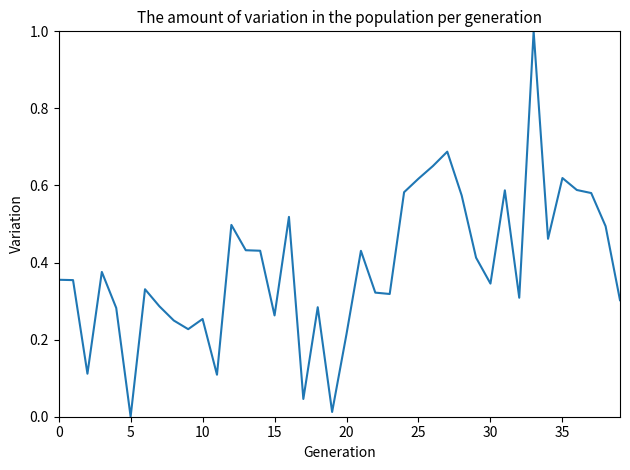

What is the difference between the maximum and minimum values?

1.0